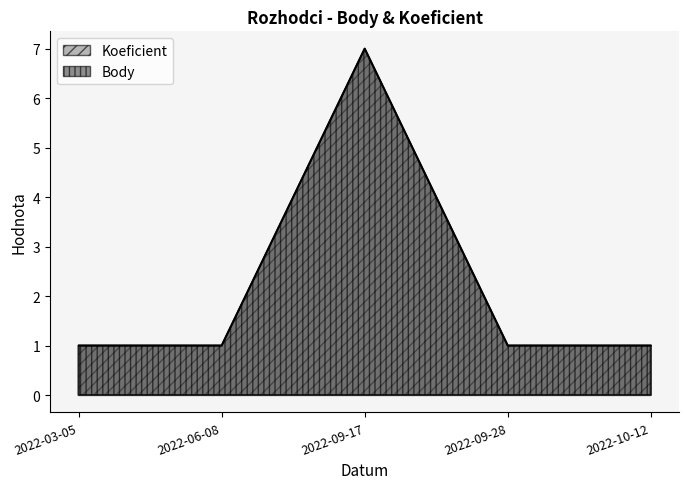

What is the average value of the Koeficient series?

2